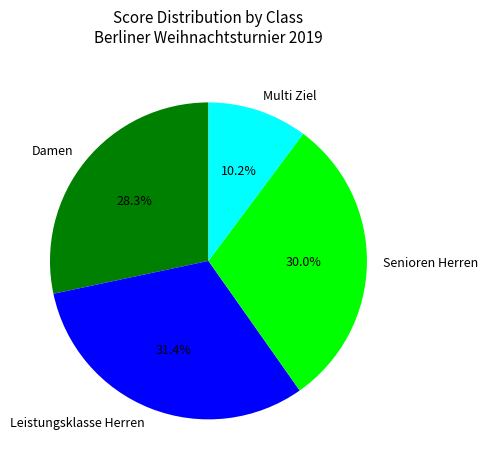

What is the largest slice in the pie chart?

Leistungsklasse Herren